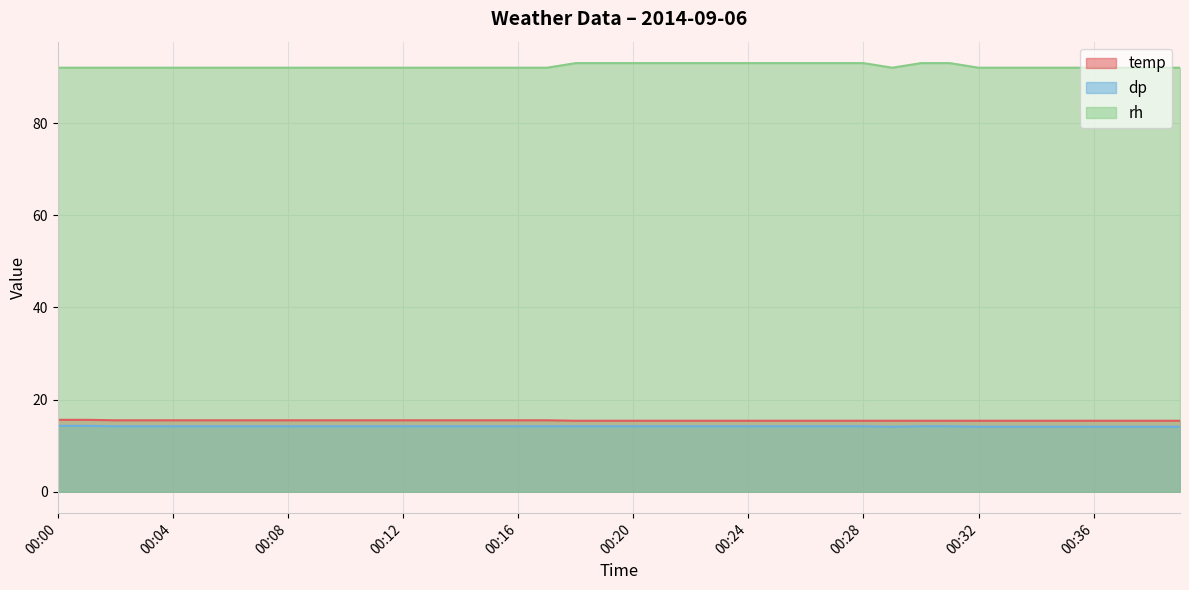

Which has a higher value, 00:13 or 00:36?

00:13